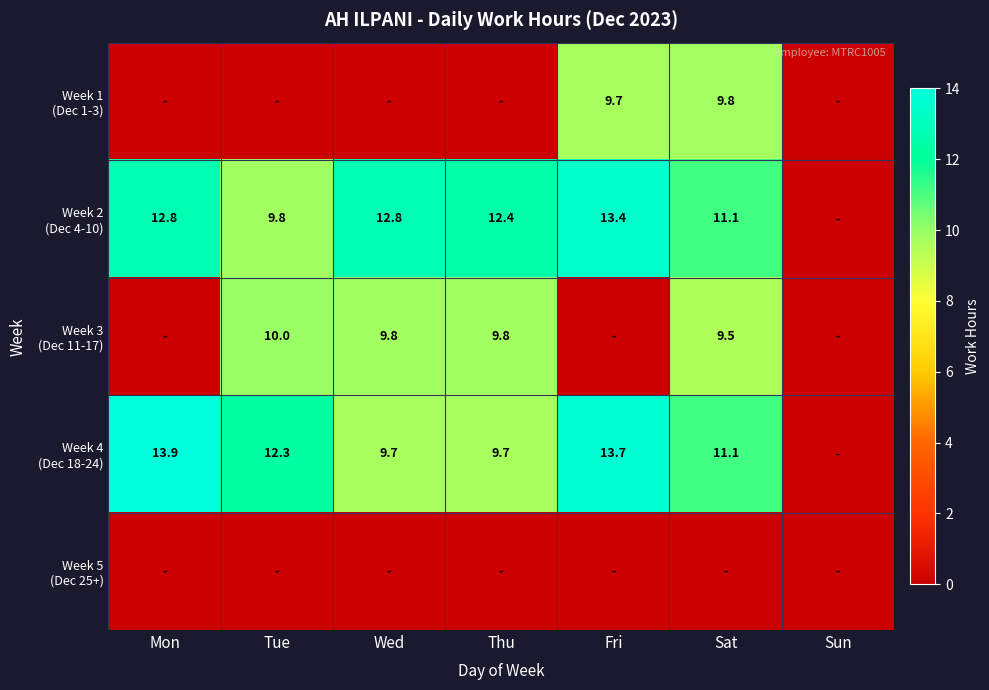

The Week 3 (Dec 11-17) series shows 4.0 at Thu. True or false?

False